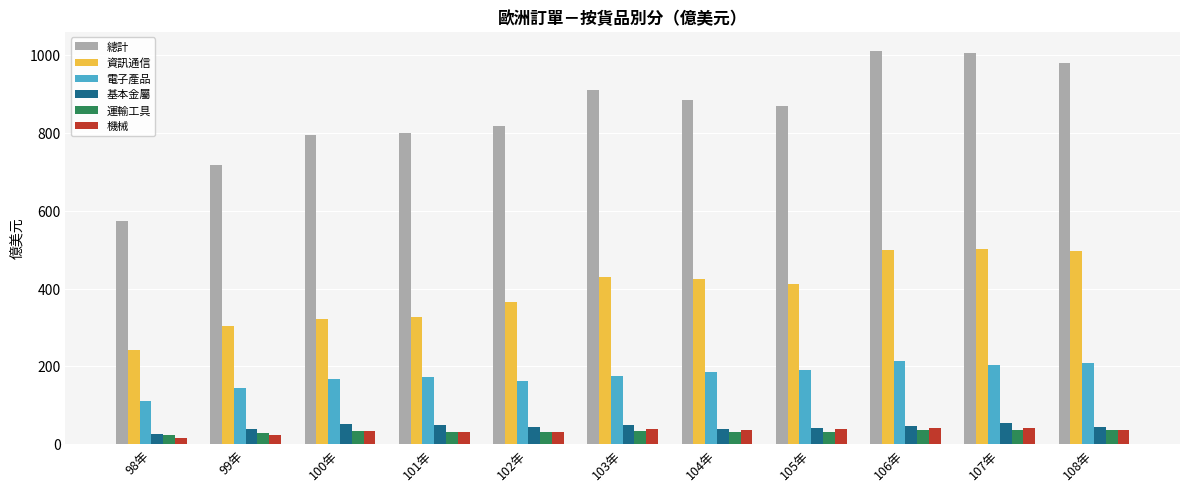

Read the 機械 value at 99年.

23.2